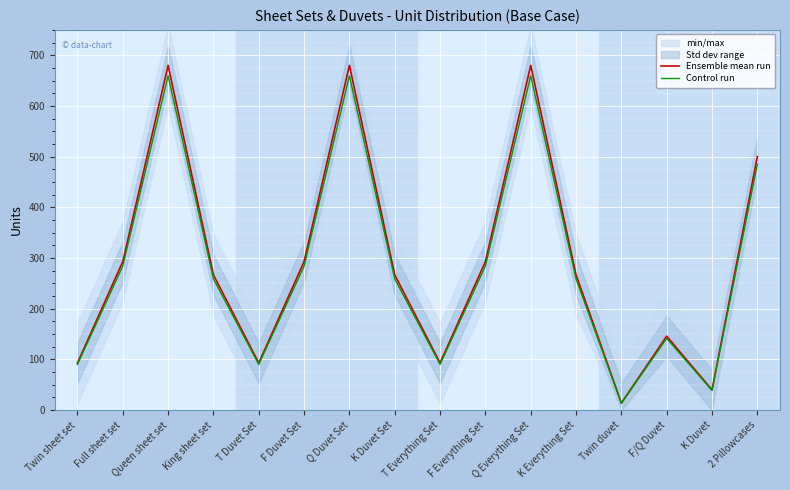

Where is the first local minimum for Control run?

T Duvet Set